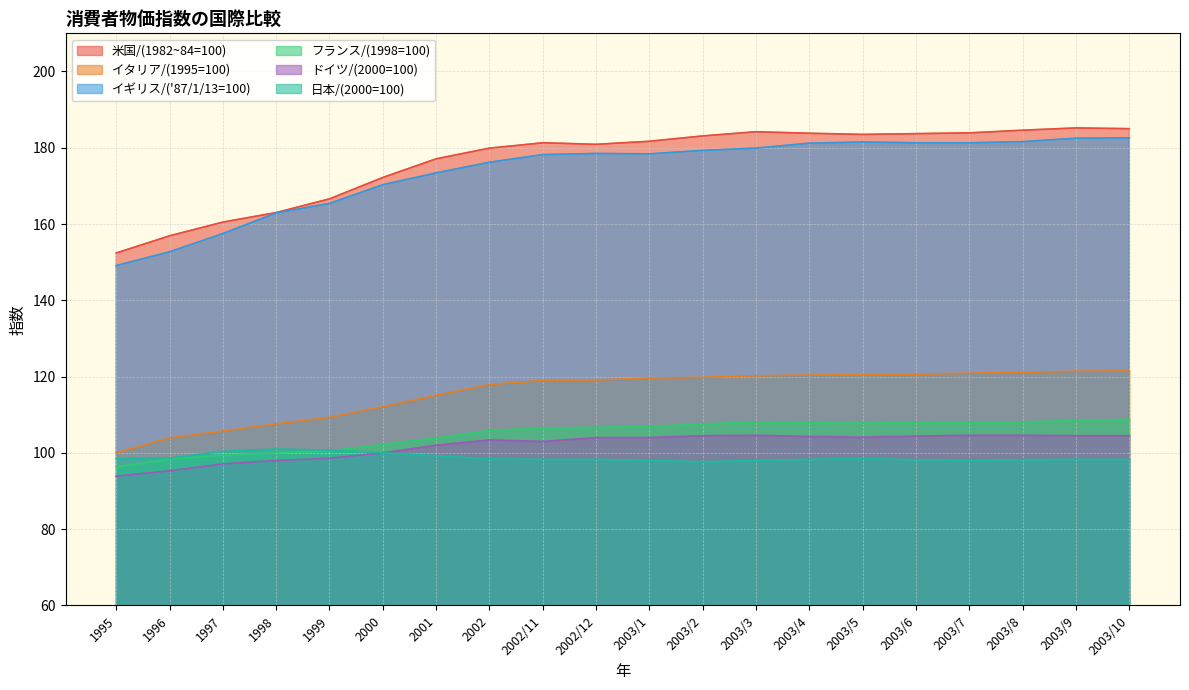

True or false: ドイツ/(2000=100) and イギリス/('87/1/13=100) intersect in this chart.

False